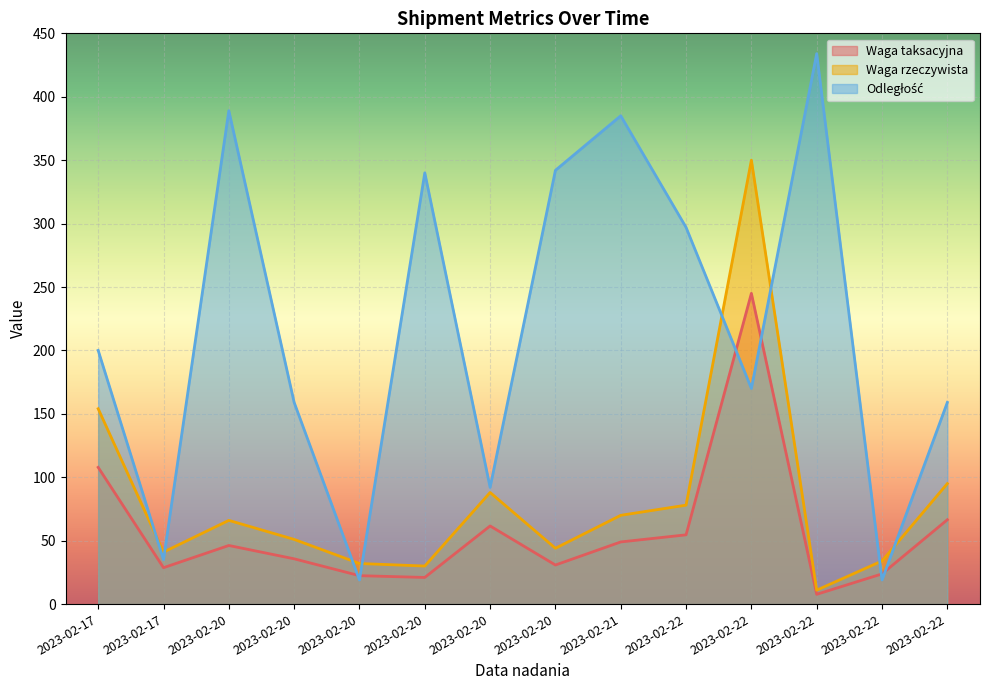

Is it true that Odległość equals 86.8 at 2023-02-17?

False